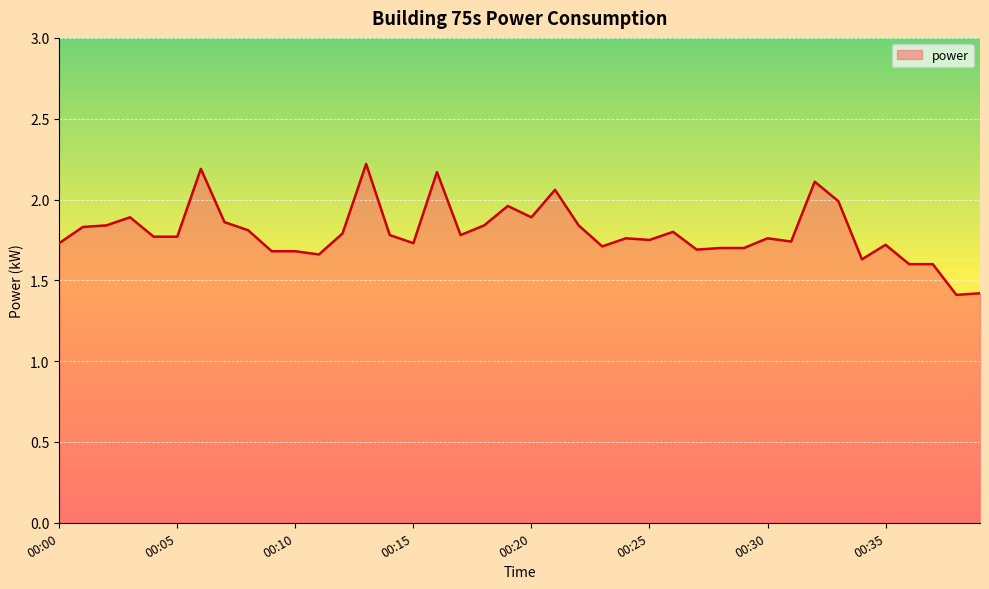

What is the difference between the maximum and minimum values?

0.8